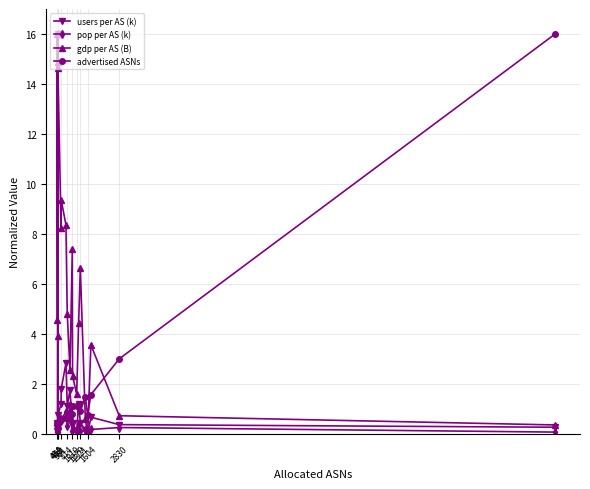

Which series has the largest total across all categories?

gdp per AS (B)